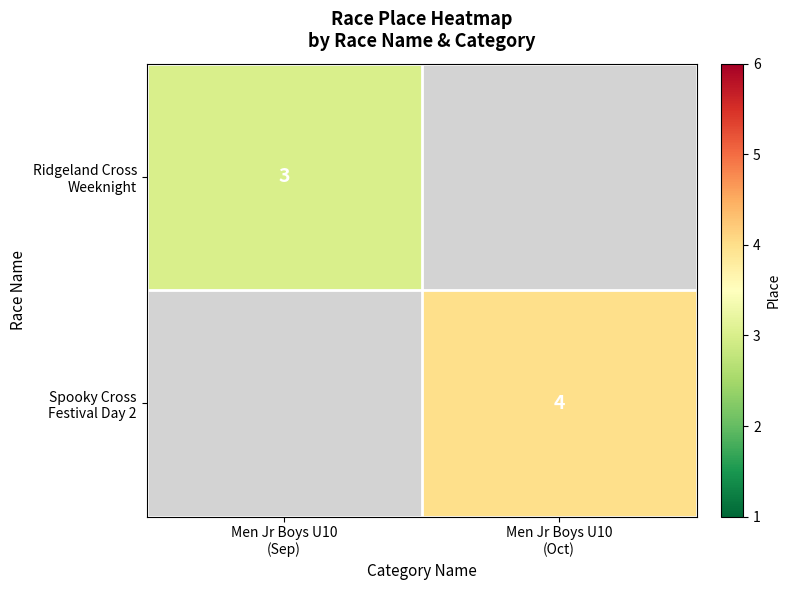

Read the Ridgeland Cross Weeknight value at Men Jr Boys U10 (Sep).

3.0